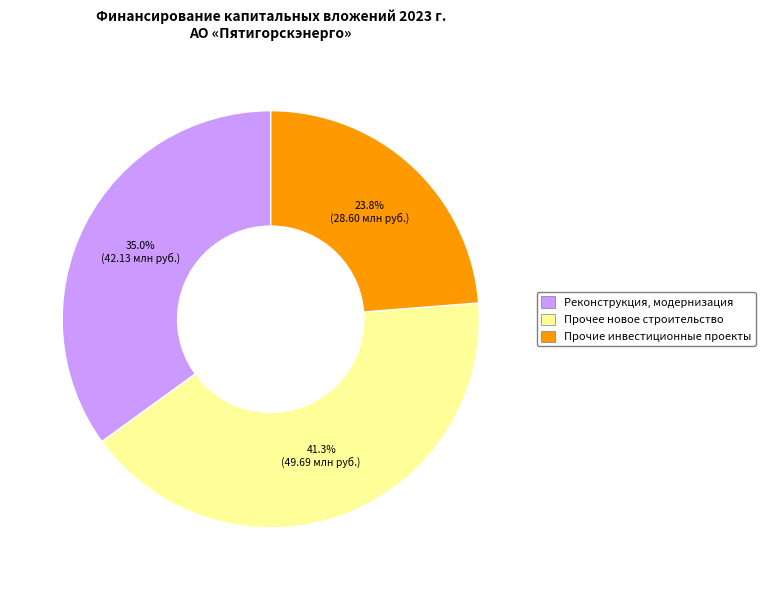

Does any single category account for the majority?

No